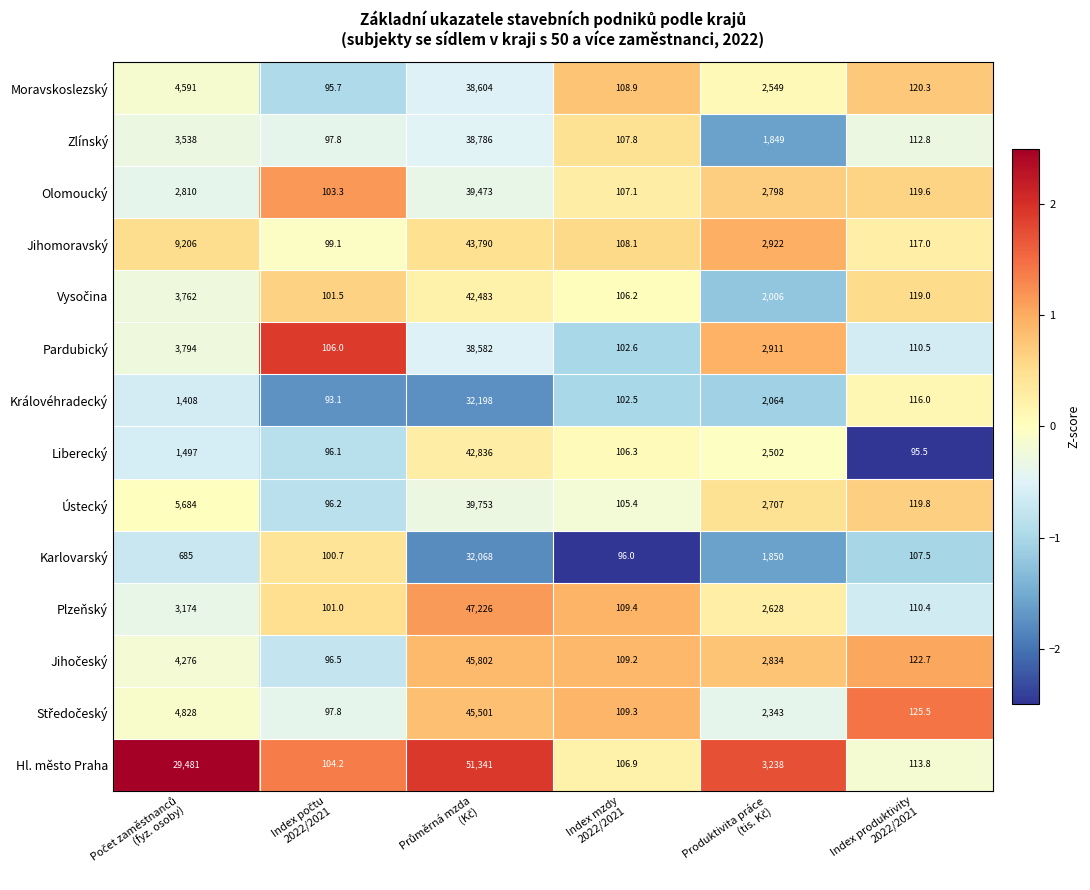

What is the average value of the Královéhradecký series?

5996.9